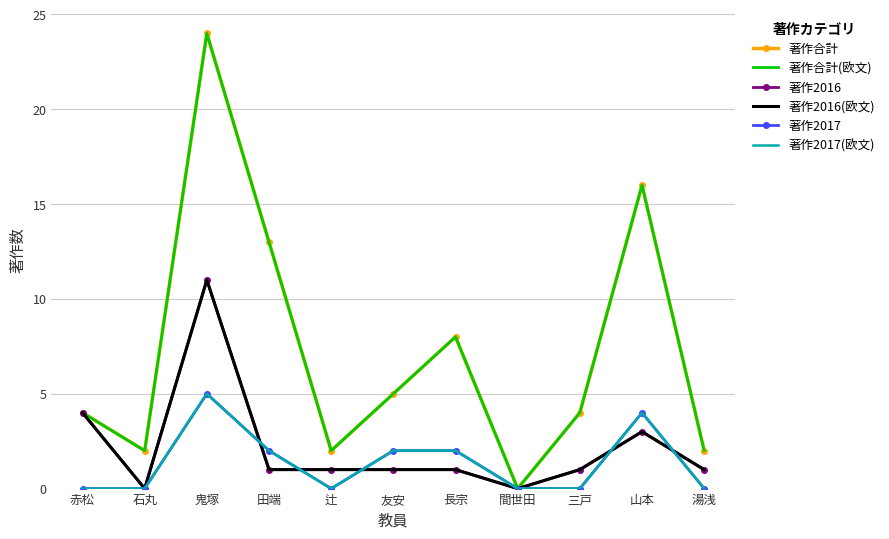

How many series are shown in this chart?

6